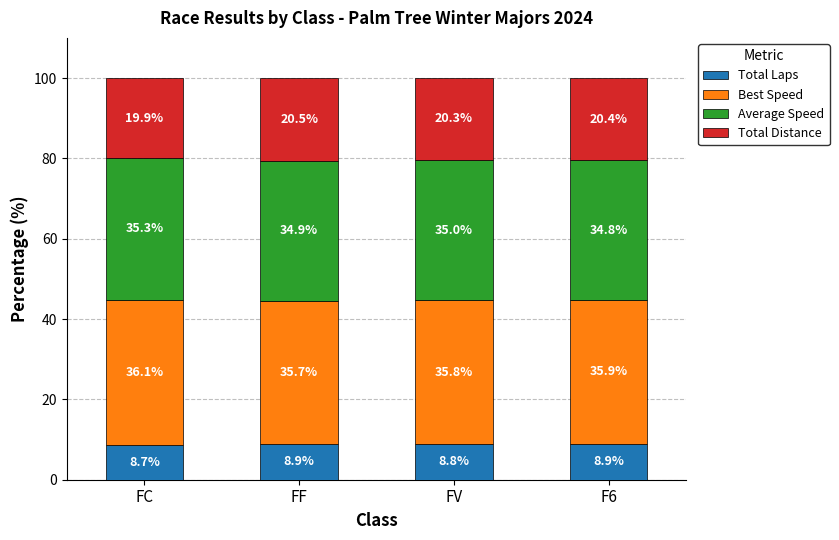

Reading left to right, list the values for the Total Laps series.

8.7	8.9	8.8	8.9